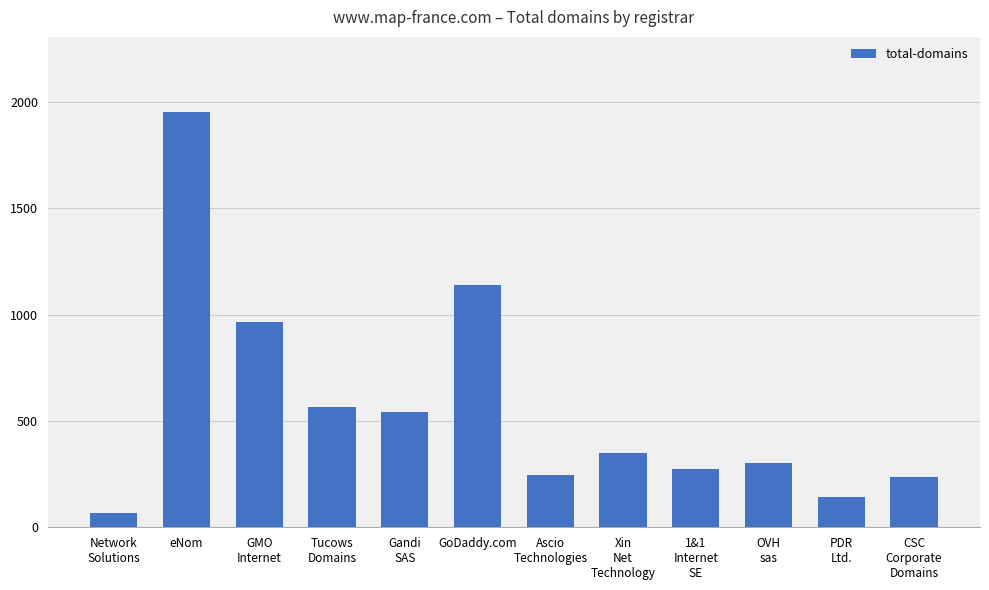

Which category has the highest value across all series?

eNom